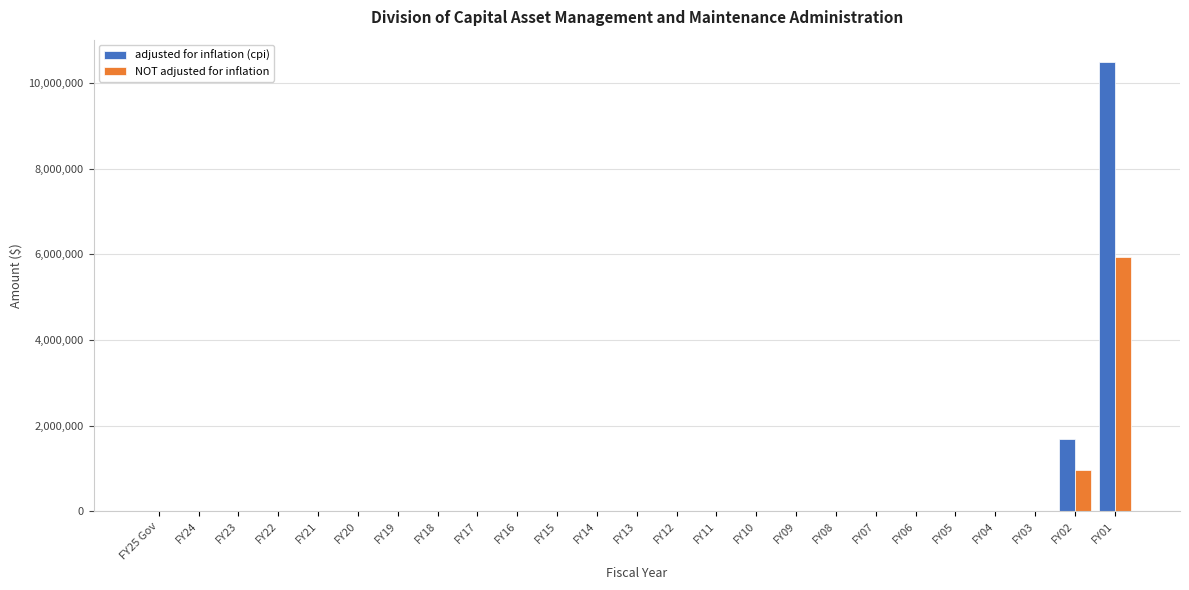

At which label is adjusted for inflation (cpi) closest to 5242099?

FY02